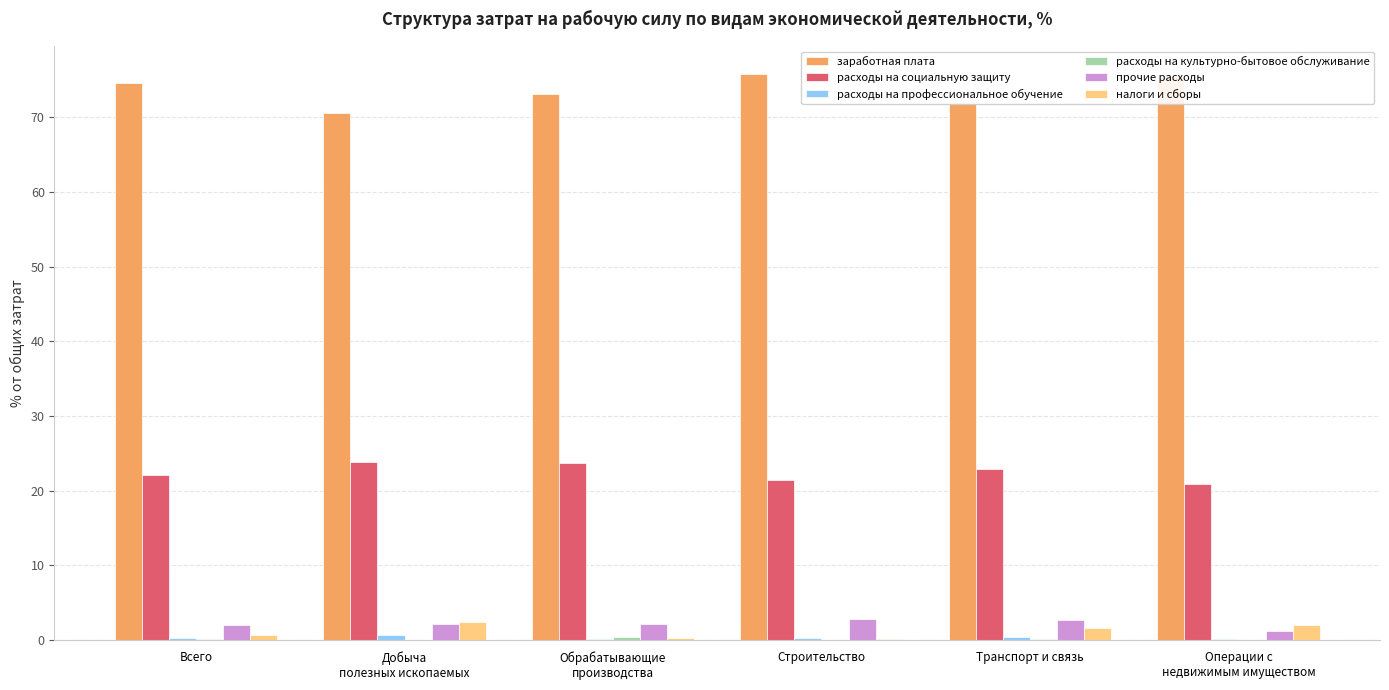

The value of прочие расходы at Строительство is 2.9. True or false?

True